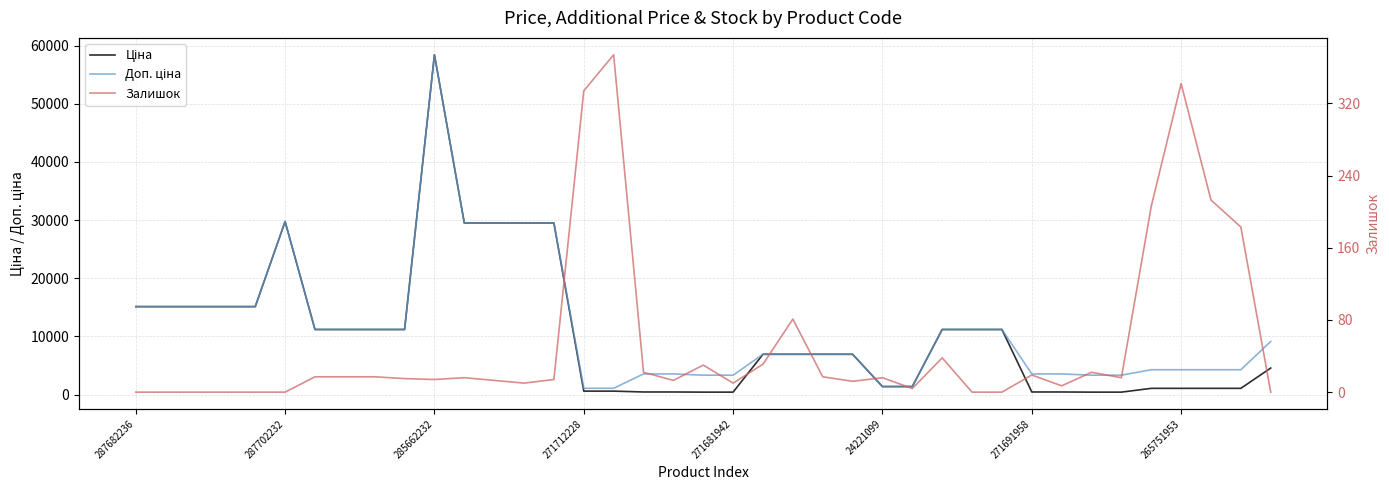

What is the sum of all Доп. ціна values?

446383.9